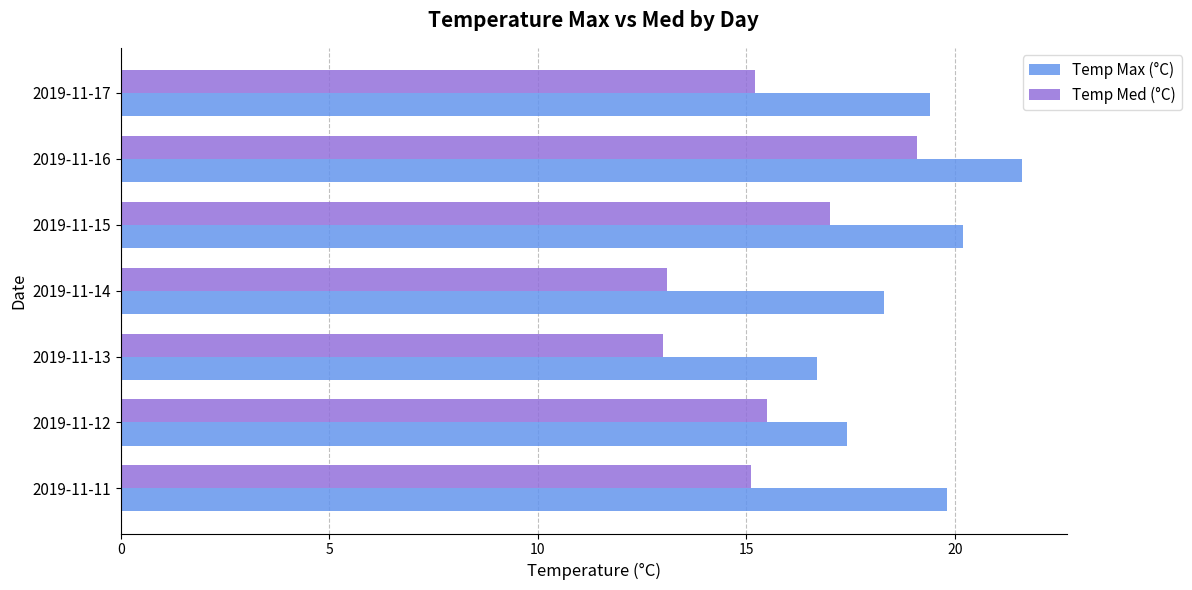

List the series in order of their overall mean, highest first.

Temp Max (°C), Temp Med (°C)